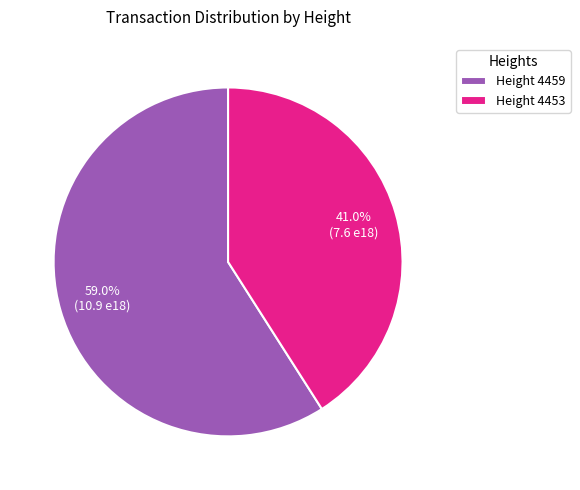

Which slice is the smallest?

Height 4453